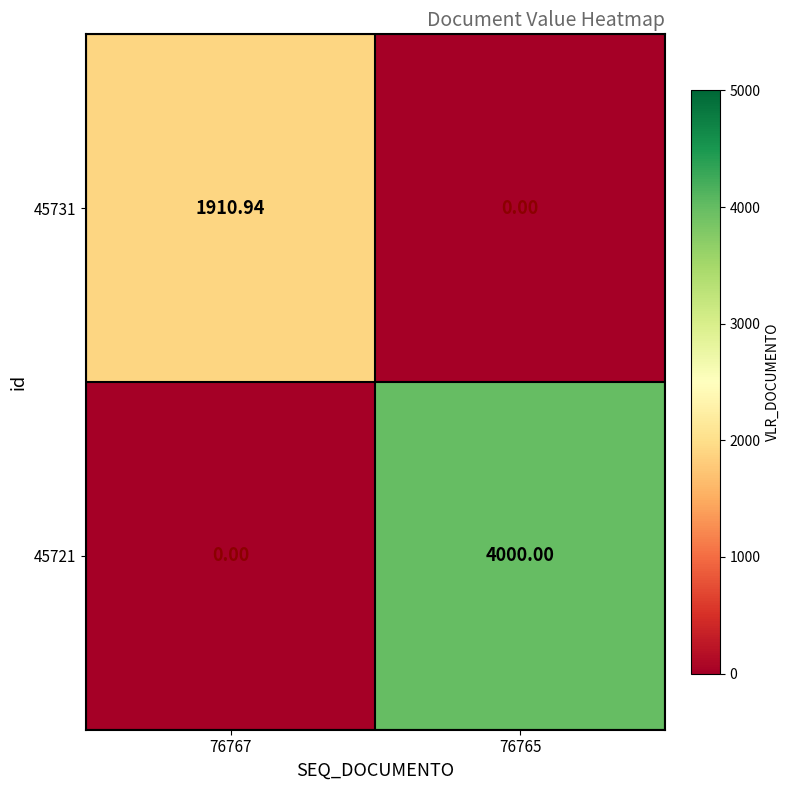

Is the value of 45721 at 76765 greater than the value of 45731 at 76765?

Yes